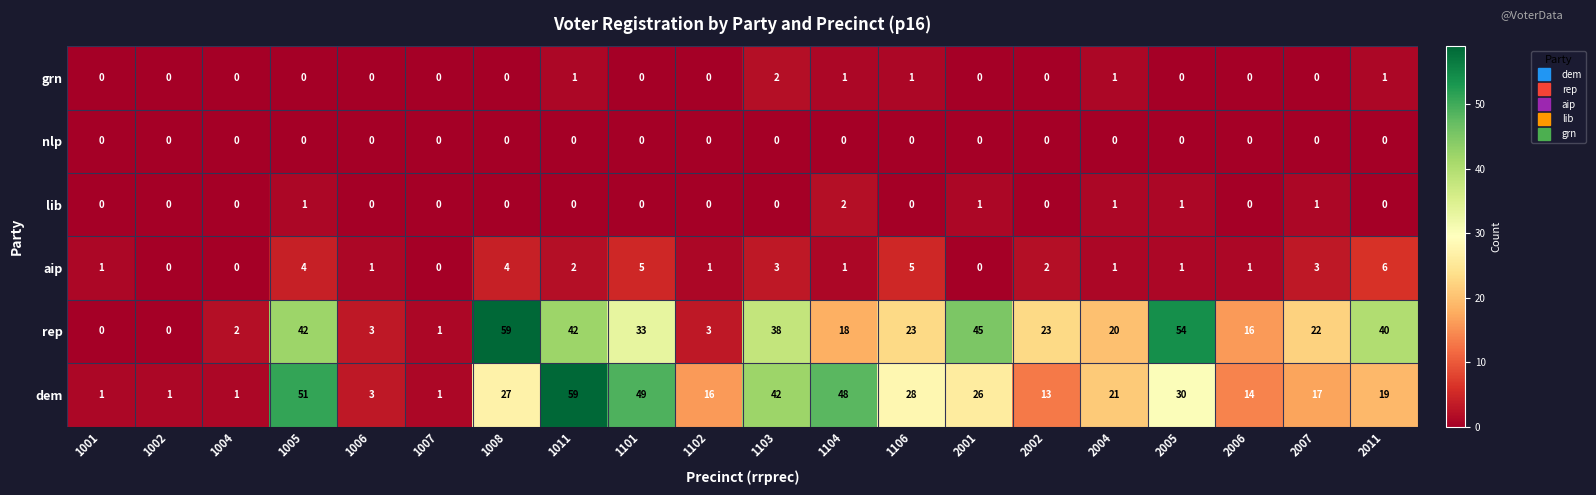

The value of rep at 2002 is 32. True or false?

False